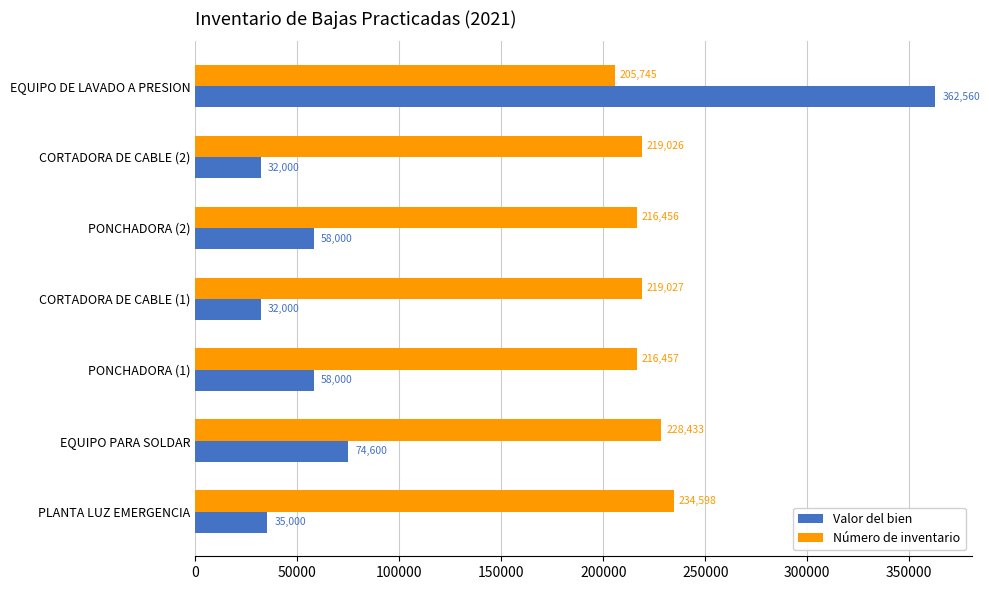

What is the maximum value shown in the chart?

362560